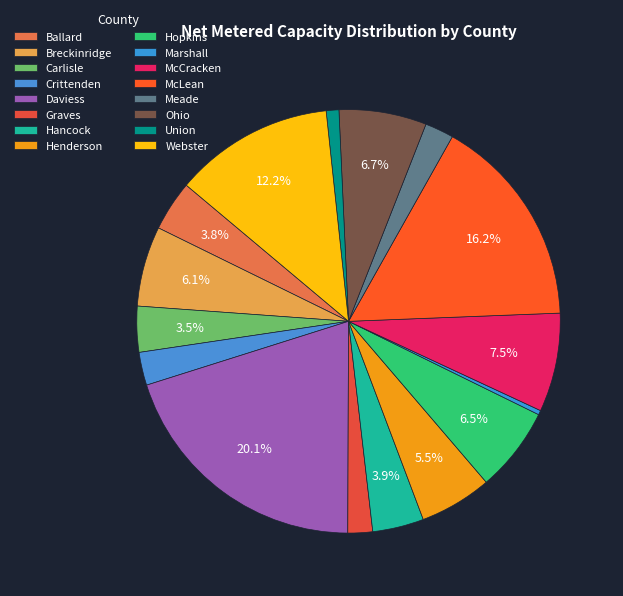

Does Hancock account for over 50% of the chart?

No